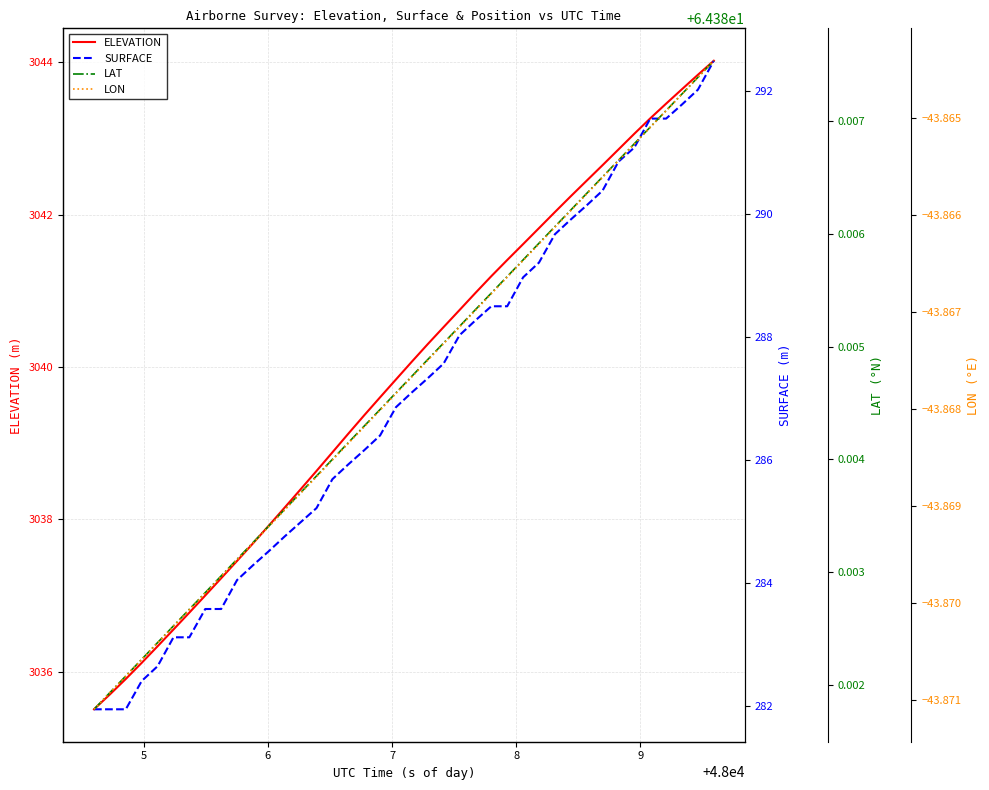

True or false: LON and LAT cross at least once.

False